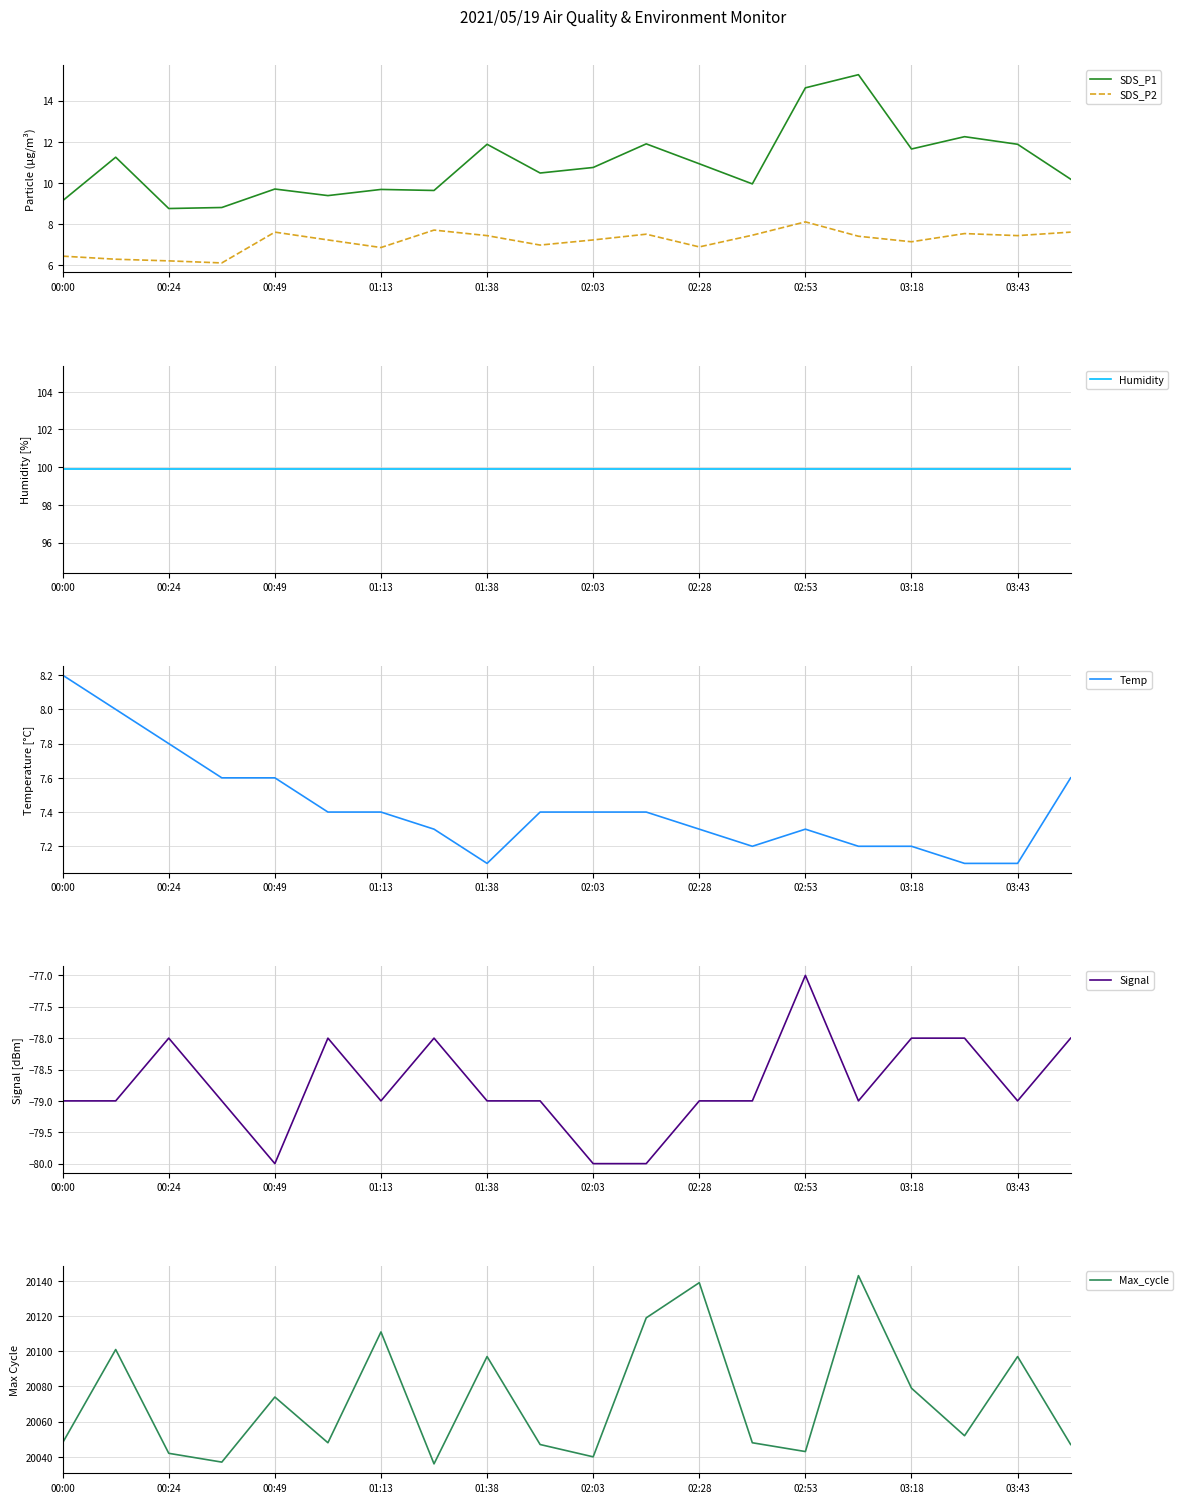

Which series has the largest total across all categories?

Max_cycle